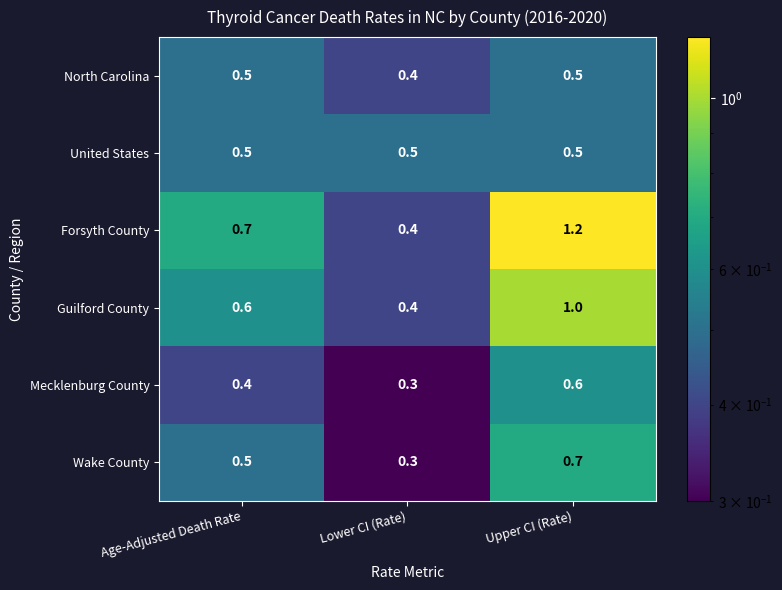

Count the number of categories in the chart.

3